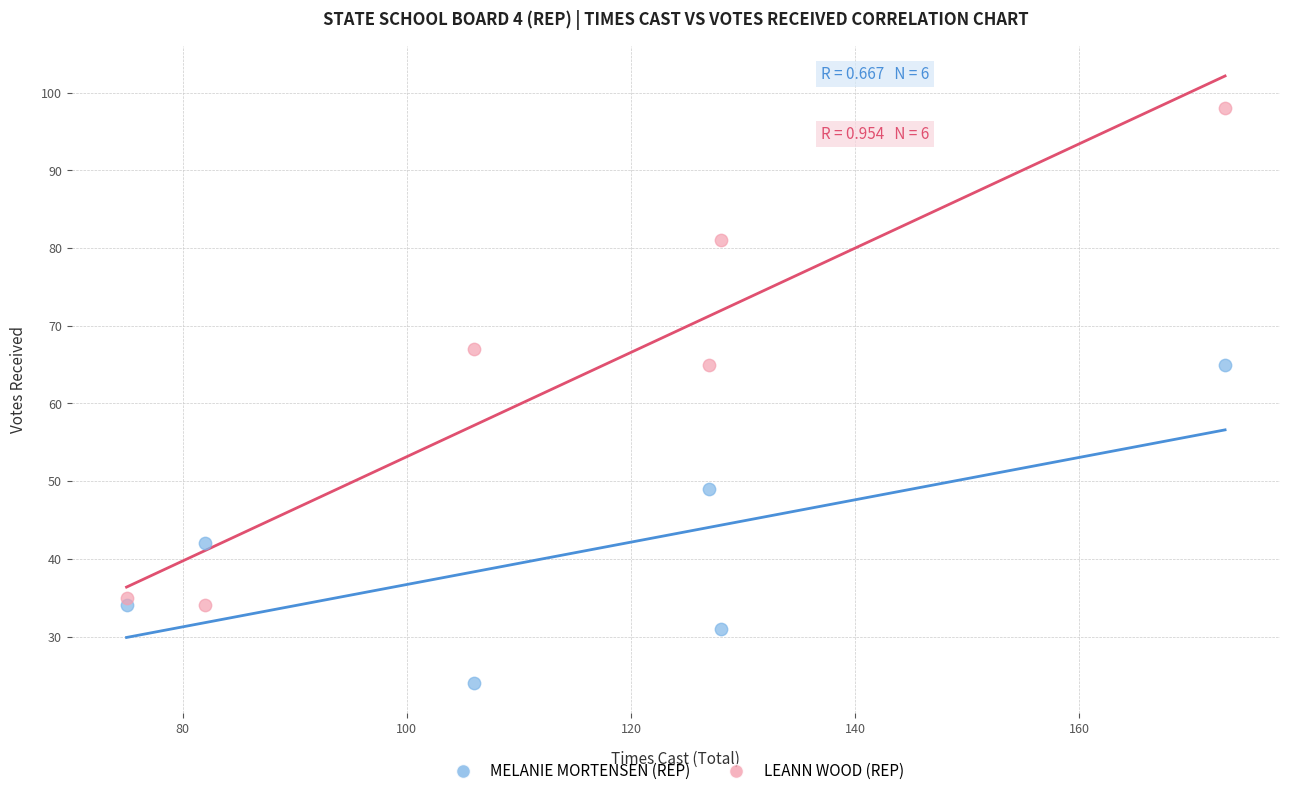

Which series has the largest Y range (max minus min)?

LEANN WOOD (REP)